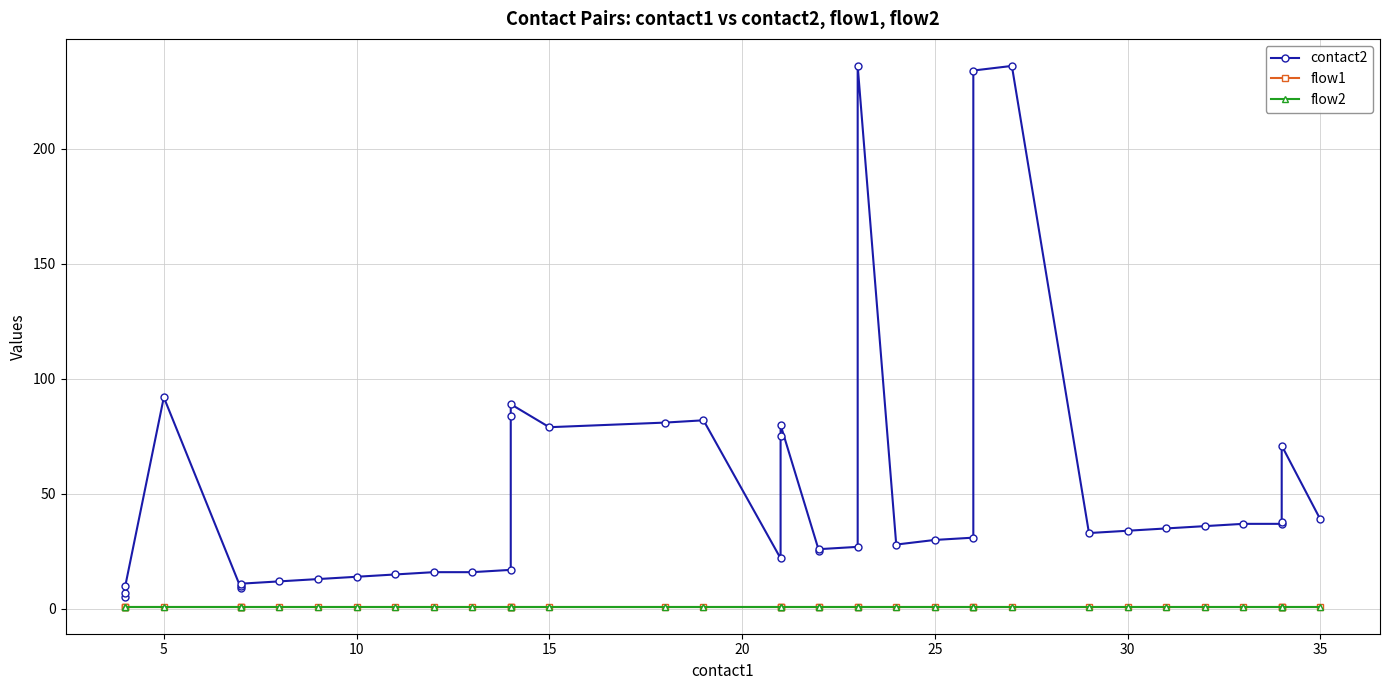

Is it true that flow2 equals 0 at 30?

False